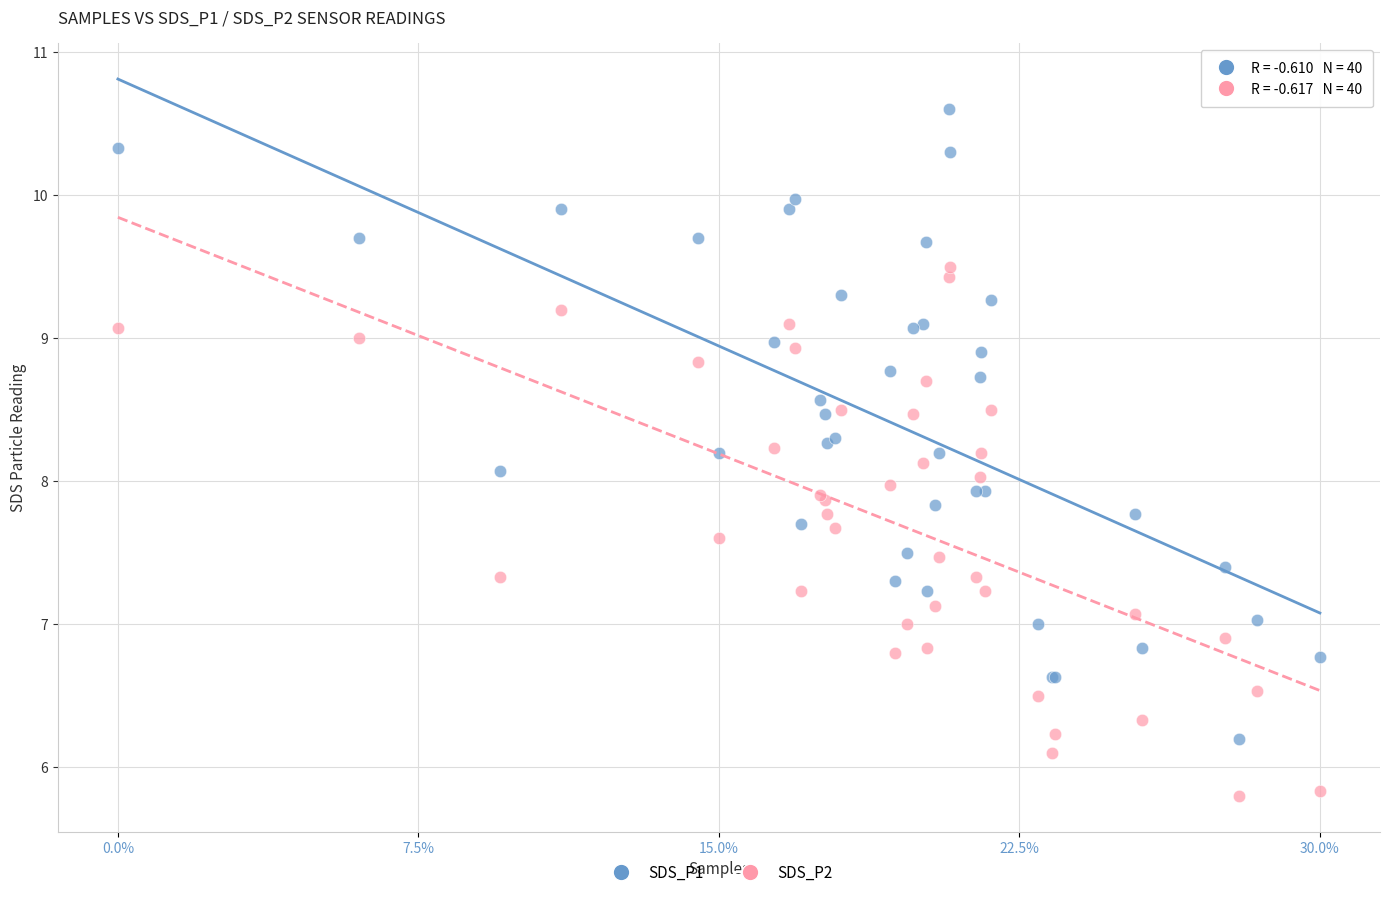

Which series reaches the minimum Y coordinate?

SDS_P2